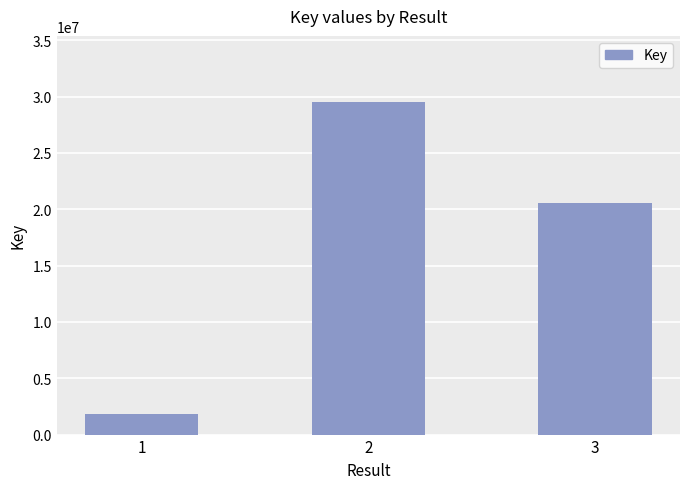

Between 2 and 1, which is larger?

2